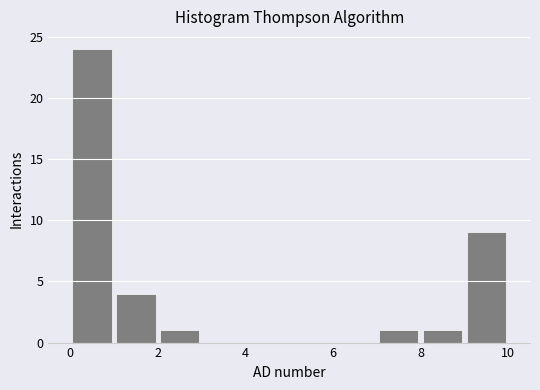

Reading left to right, list every bar in this chart as the range it spans on the x-axis followed by its height. The values are not printed on the chart, so give them approximately, as read against the axis.

0 to 1: 24
1 to 2: 4
2 to 3: 1
3 to 4: 0
4 to 5: 0
5 to 6: 0
6 to 7: 0
7 to 8: 1
8 to 9: 1
9 to 10: 9